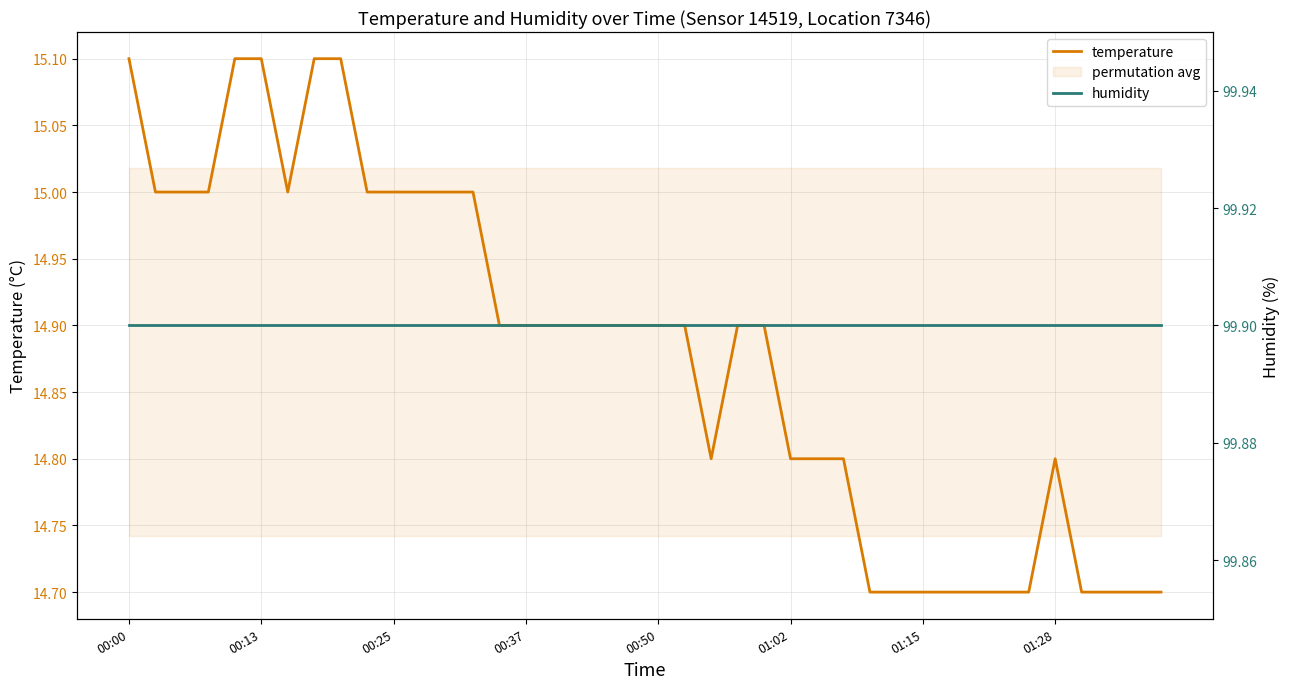

The temperature series shows 14.8 at 26. True or false?

True